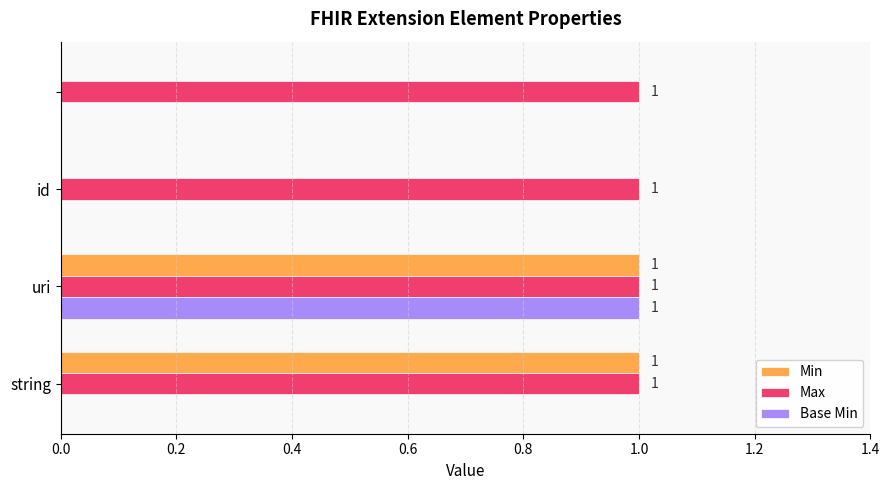

What are all the series names shown in the legend?

Min, Max, Base Min